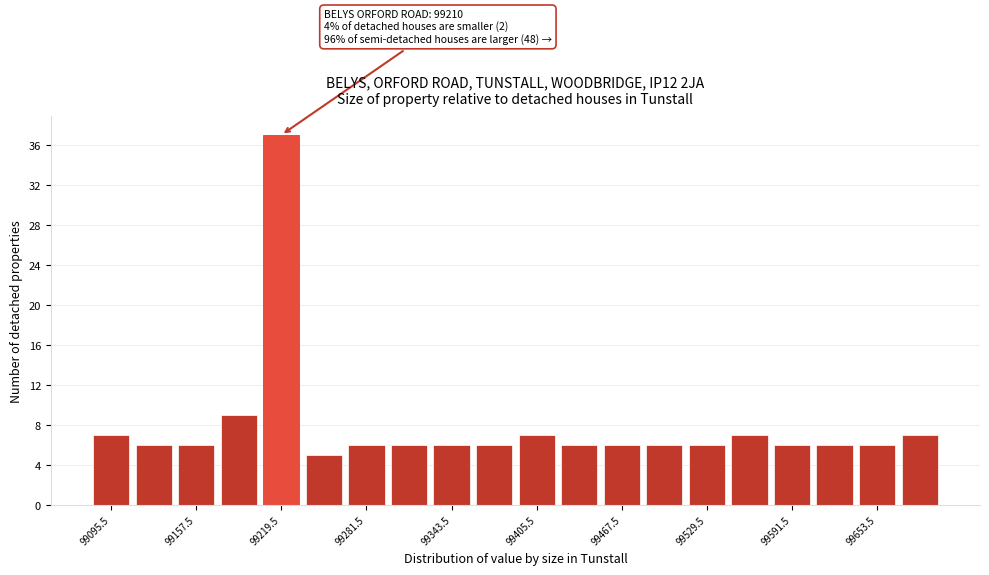

Read against the x-axis, roughly where is the centre of the tallest bar?

99220